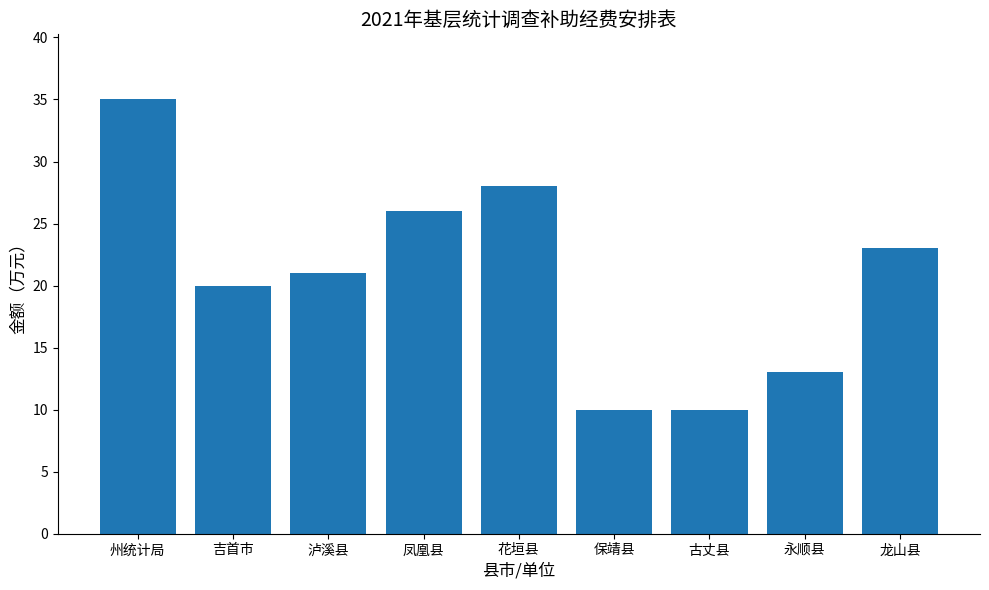

What is the approximate value at 州统计局, to the nearest 5?

35